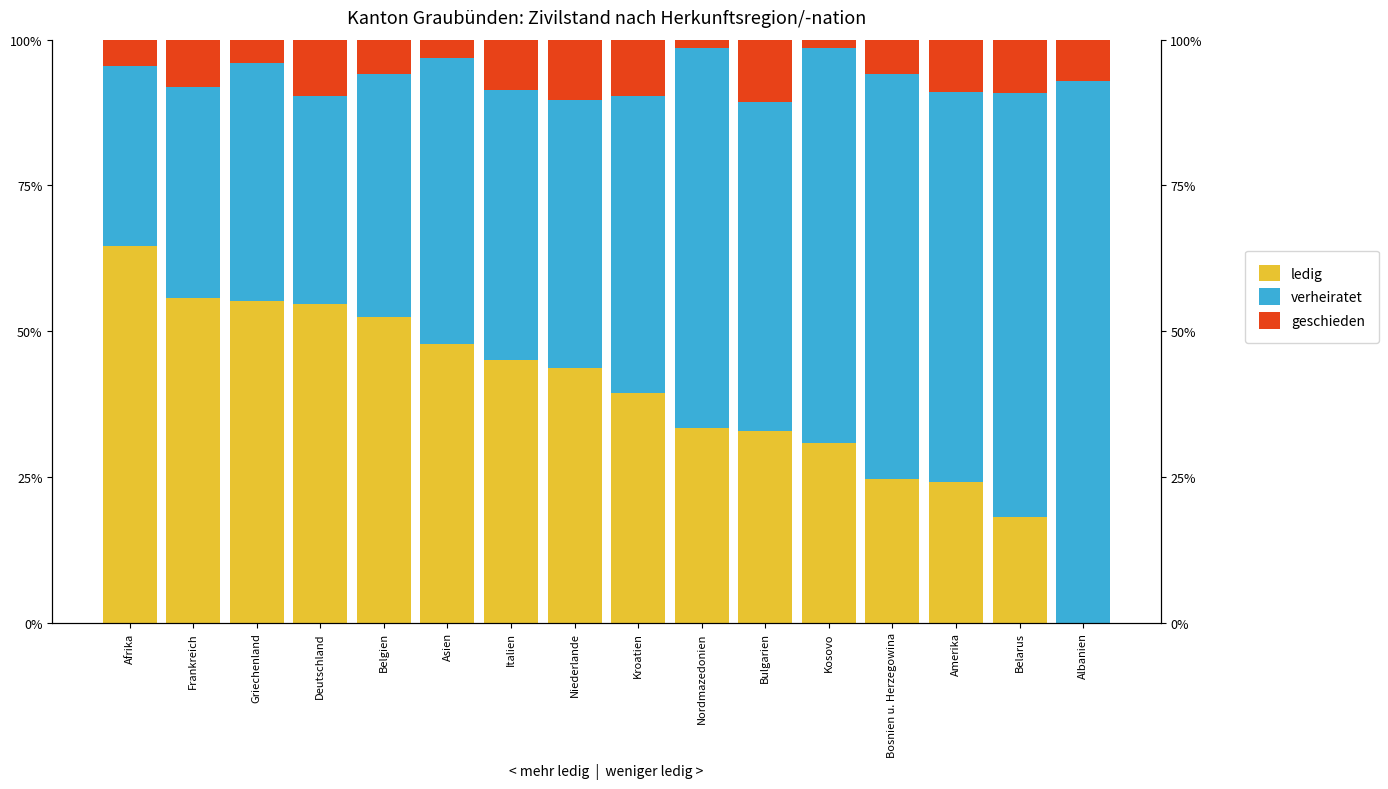

Is the value of ledig at Kroatien greater than the value of verheiratet at Griechenland?

No